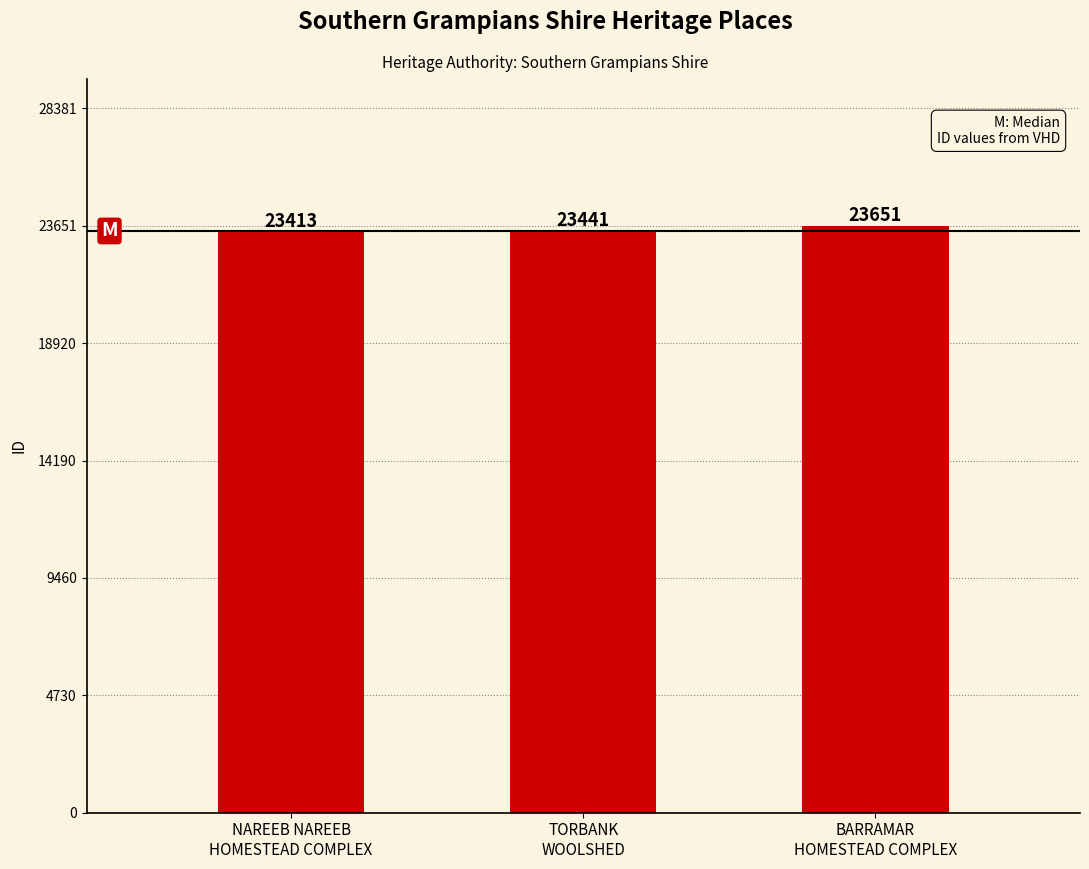

What is the sum of all values?

70505